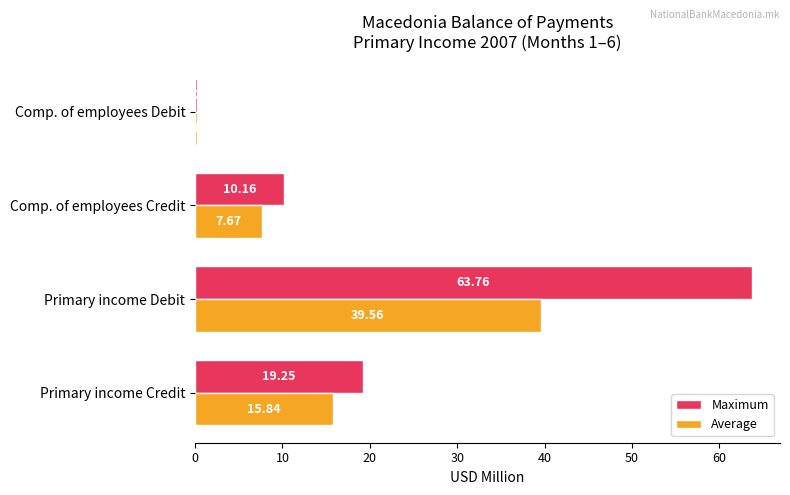

What is the total value across all series at Primary income Debit?

103.3